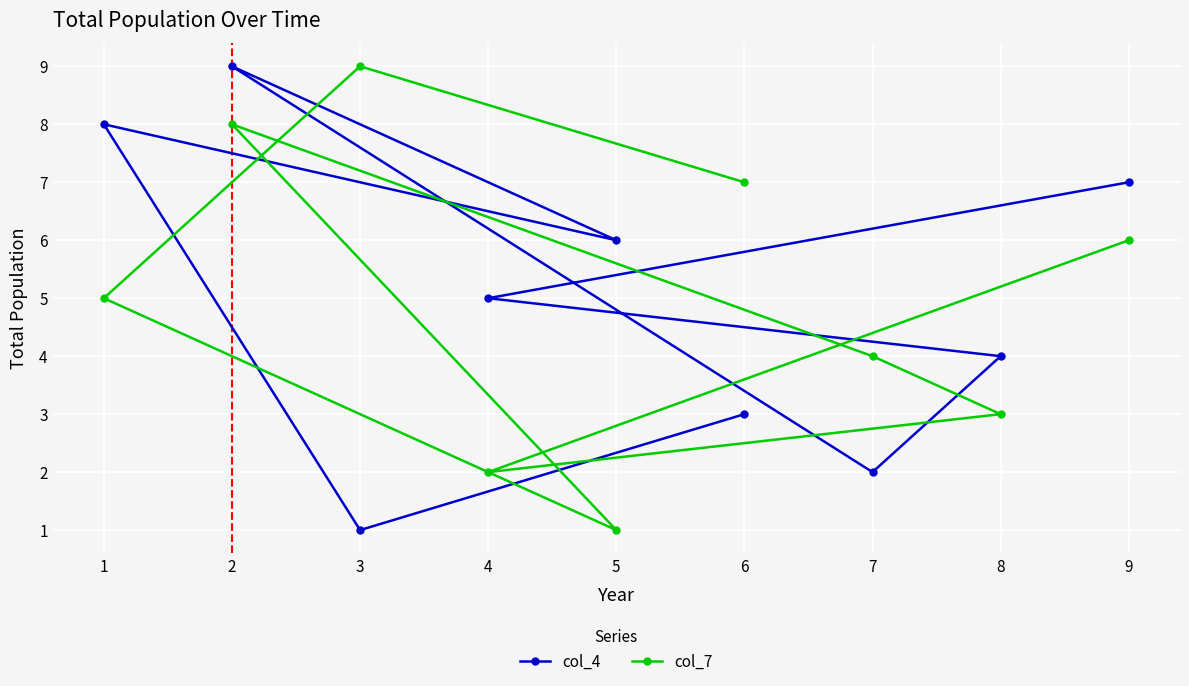

True or false: col_7 has more than 1 interior local peaks.

True